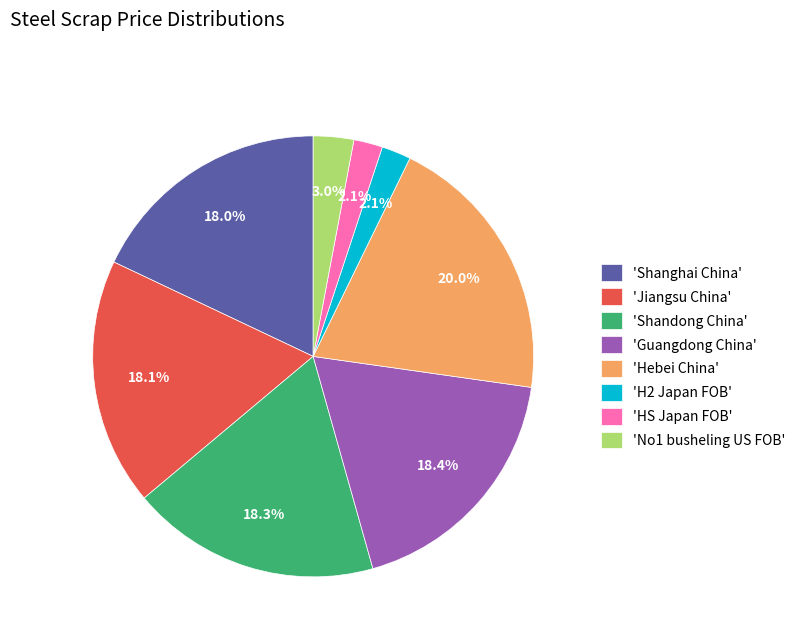

How many slices are in this pie chart?

8